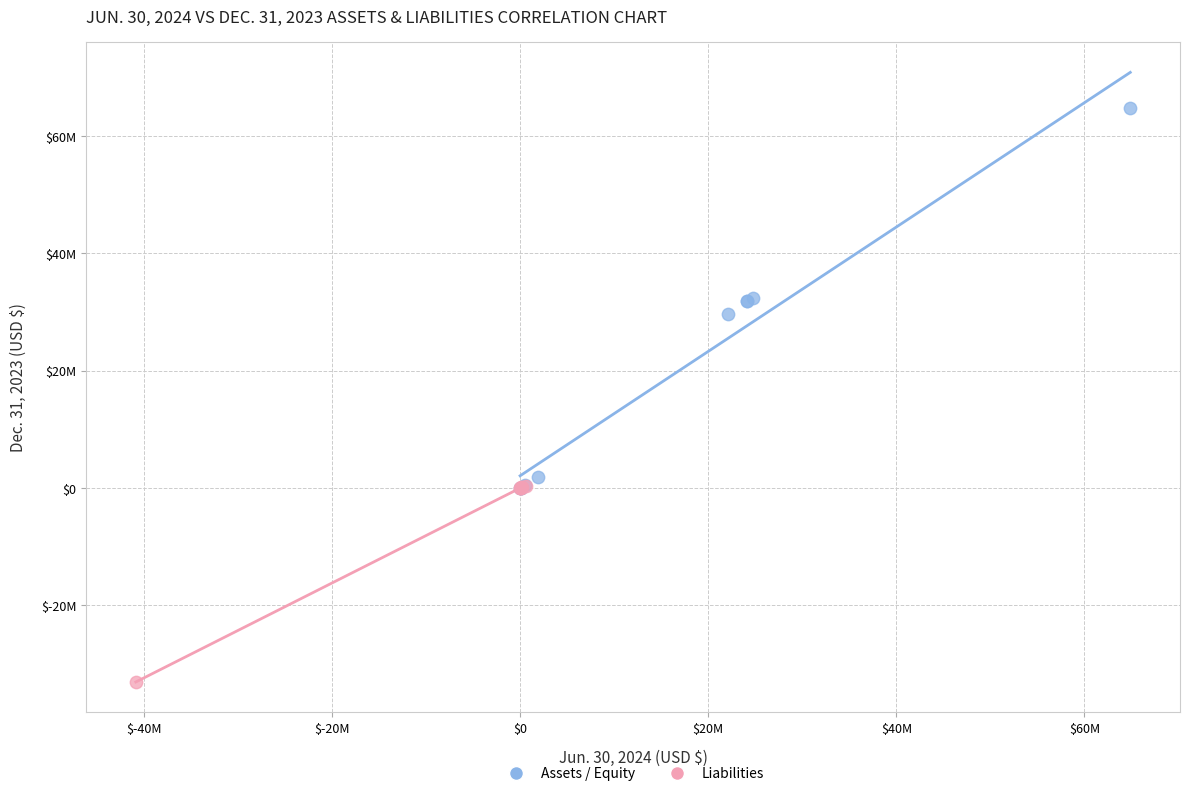

Which series reaches the minimum Y coordinate?

Liabilities